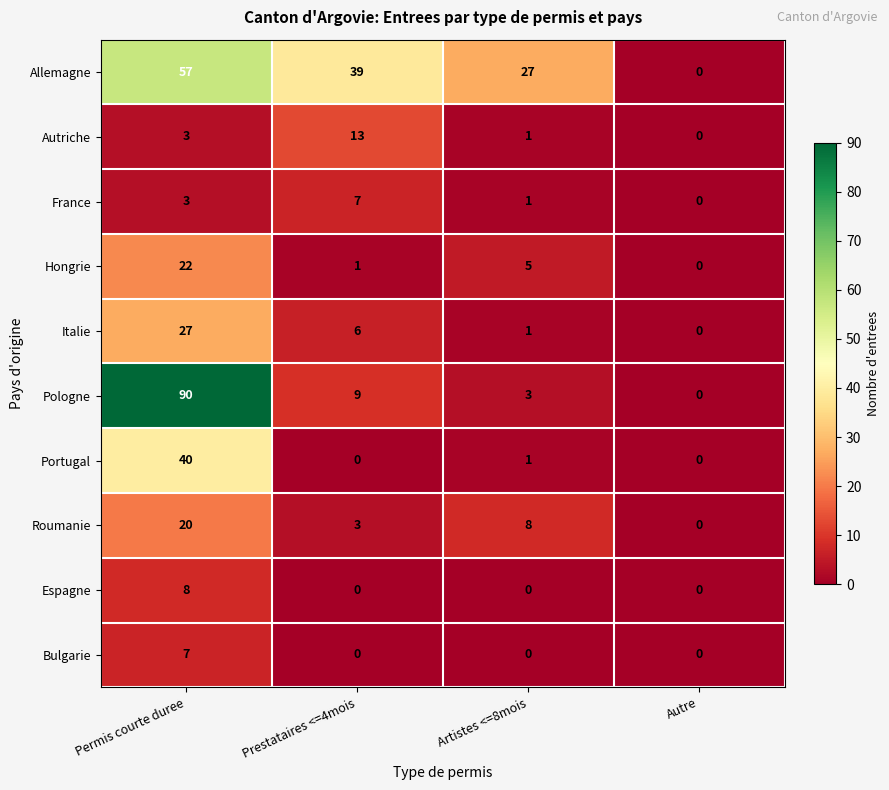

At which label does Roumanie first exceed 8?

Permis courte duree